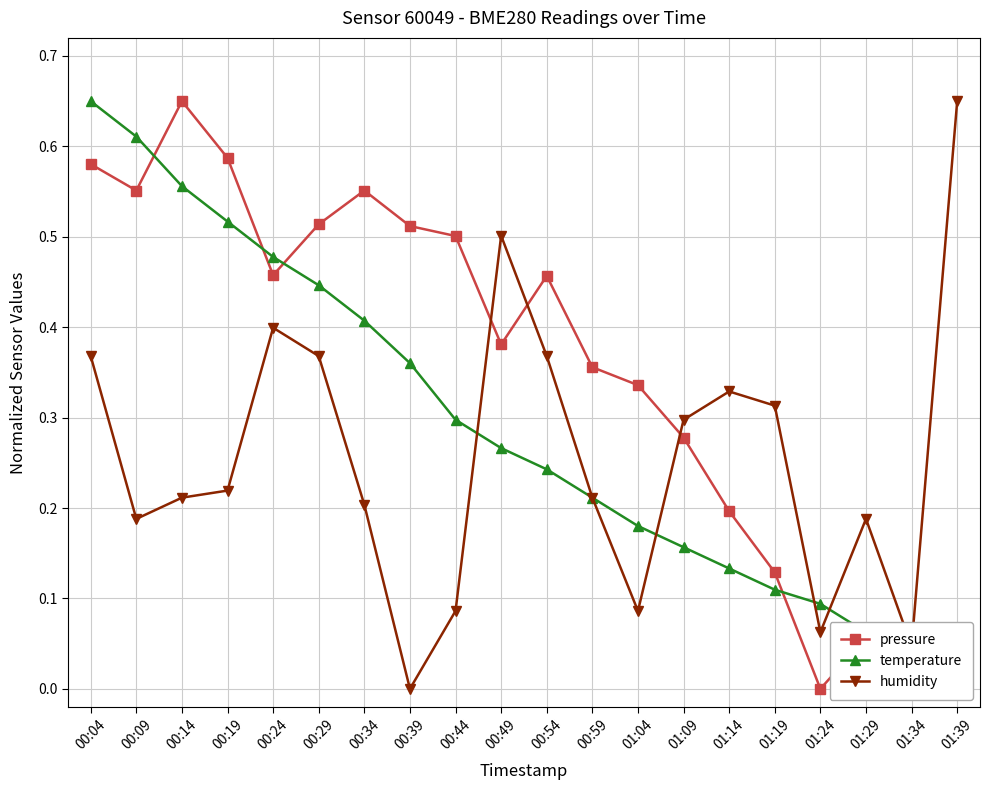

What is the value of the humidity point at the 3rd from the left?

0.2